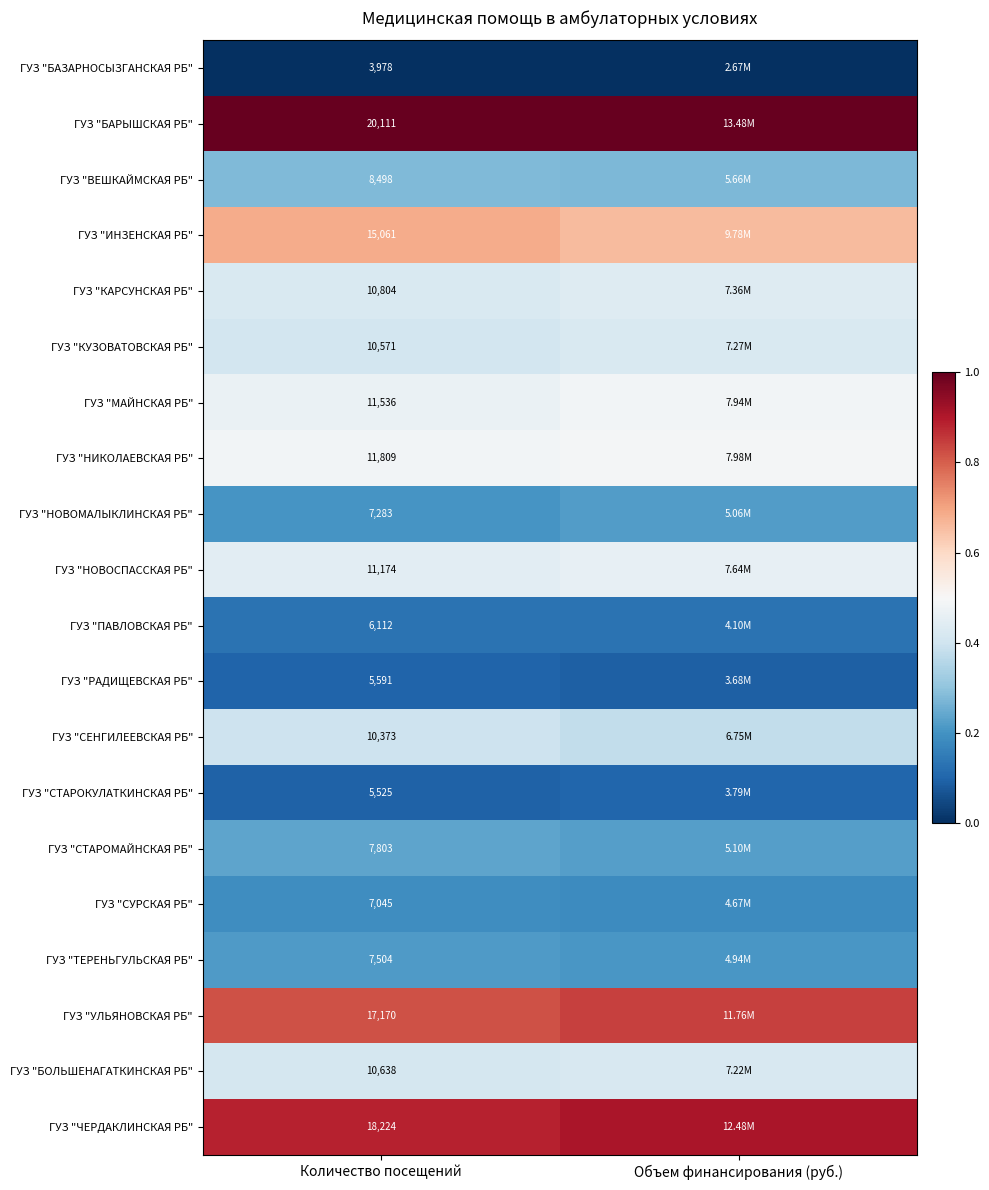

Which has a higher value, Объем финансирования (руб.) or Количество посещений?

Объем финансирования (руб.)